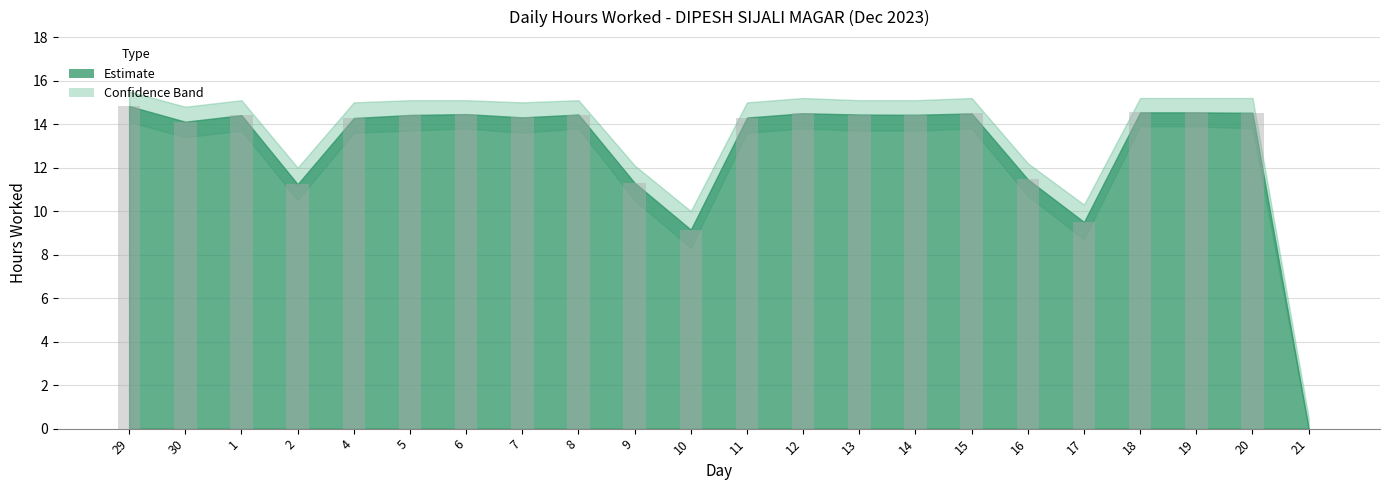

Count the number of data series in this chart.

1